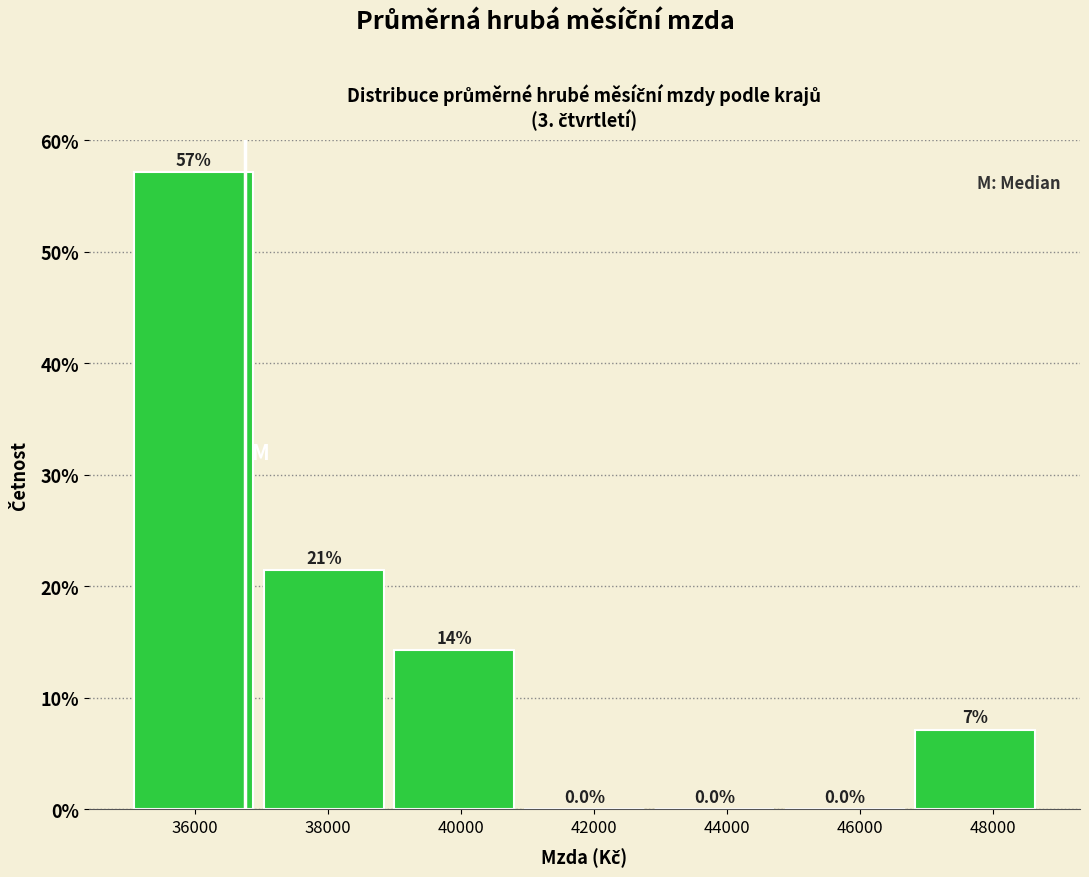

Over which range of the x-axis is the bar tallest?

35000 to 37000